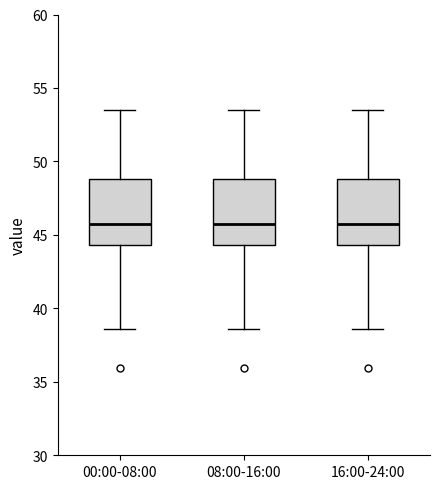

Reading left to right, read every box against the y-axis: the position of its median line, the range the box covers, and the ends of its whiskers. The values are not printed on the chart, so give them approximately, as read against the axis.

00:00-08:00: median 45.5, box 44.5 to 49.0, whiskers 38.5 to 53.5
08:00-16:00: median 45.5, box 44.5 to 49.0, whiskers 38.5 to 53.5
16:00-24:00: median 45.5, box 44.5 to 49.0, whiskers 38.5 to 53.5